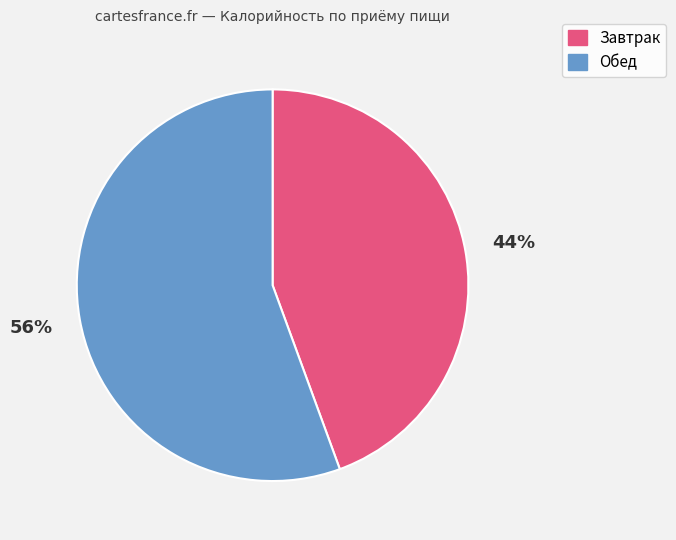

Does any single category account for the majority?

Yes